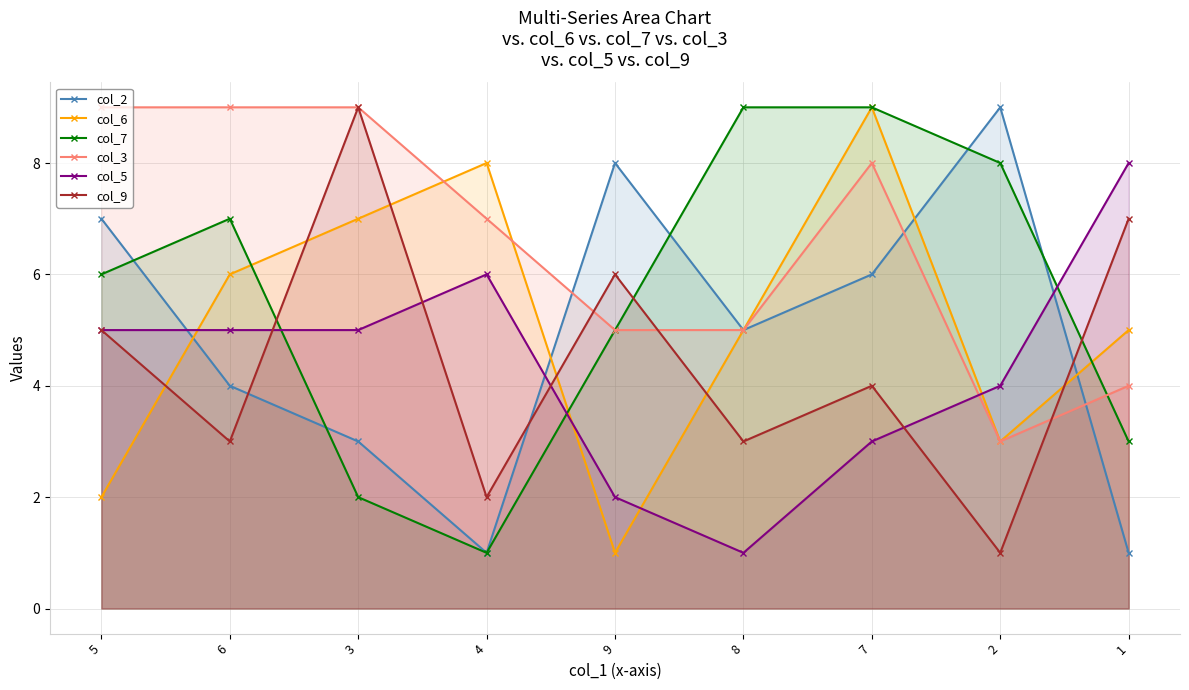

The col_6 series shows 5 at 2. True or false?

False